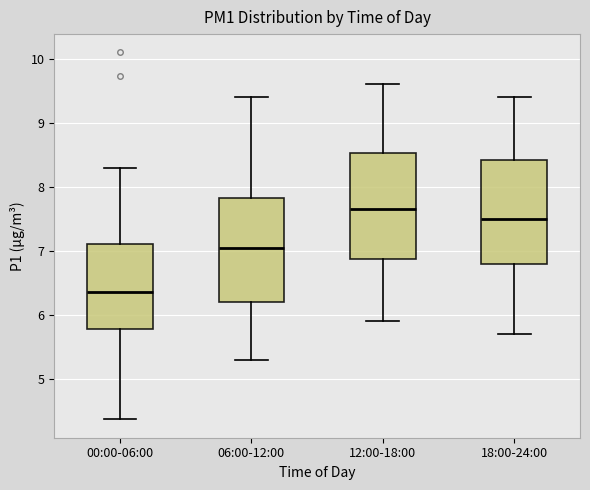

Where does the median line of the box for 00:00-06:00 sit on the y-axis? The values are not printed on the chart, so give them approximately, as read against the axis.

6.4